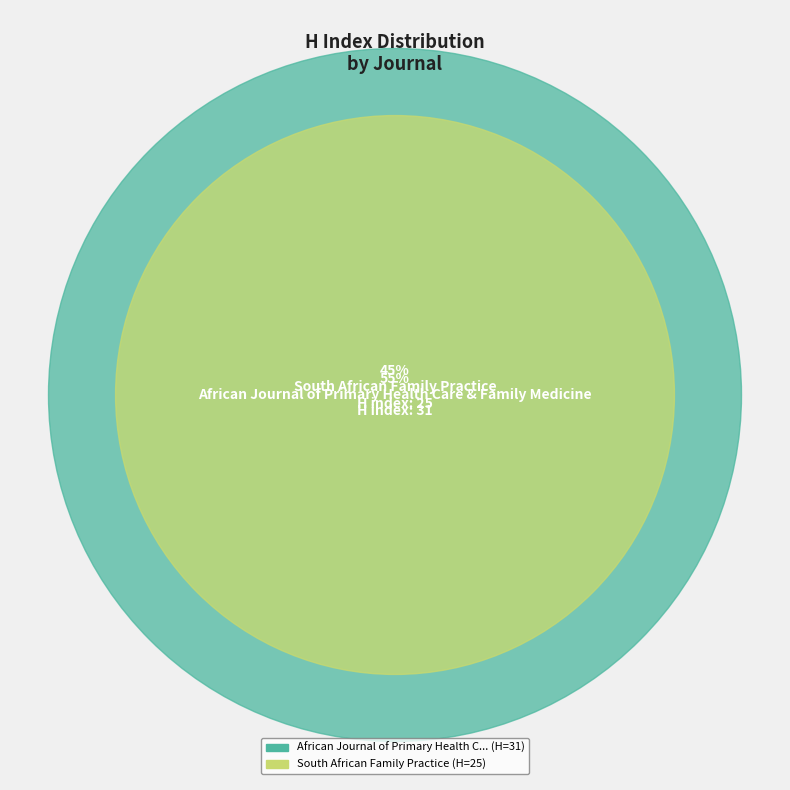

Which category accounts for the majority?

African Journal of Primary Health Care & Family Medicine